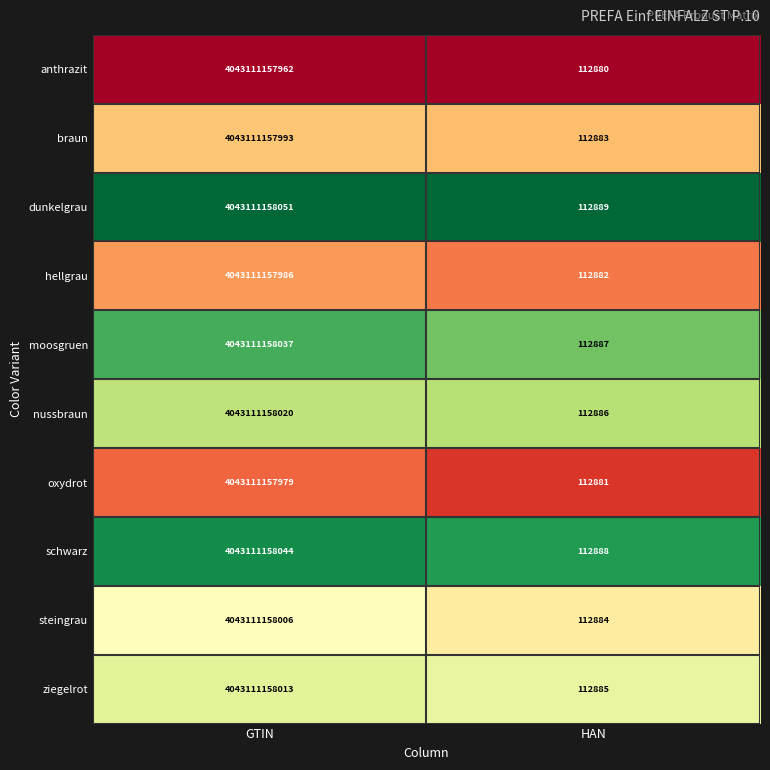

What is the difference between the hellgrau values at HAN and GTIN?

4043111045104